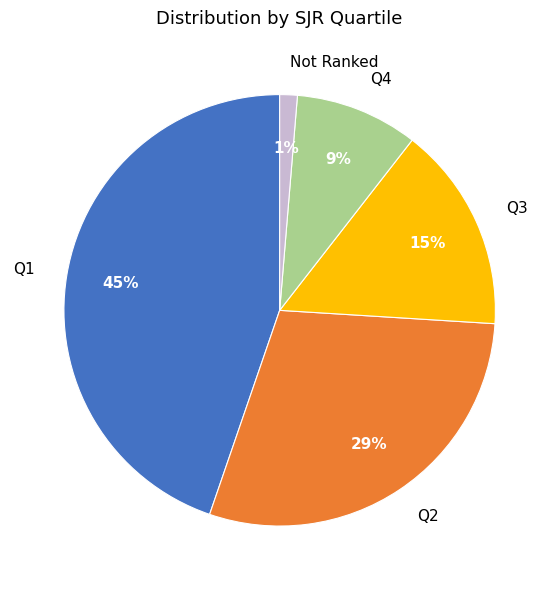

Between Q2 and Q4, which is larger?

Q2